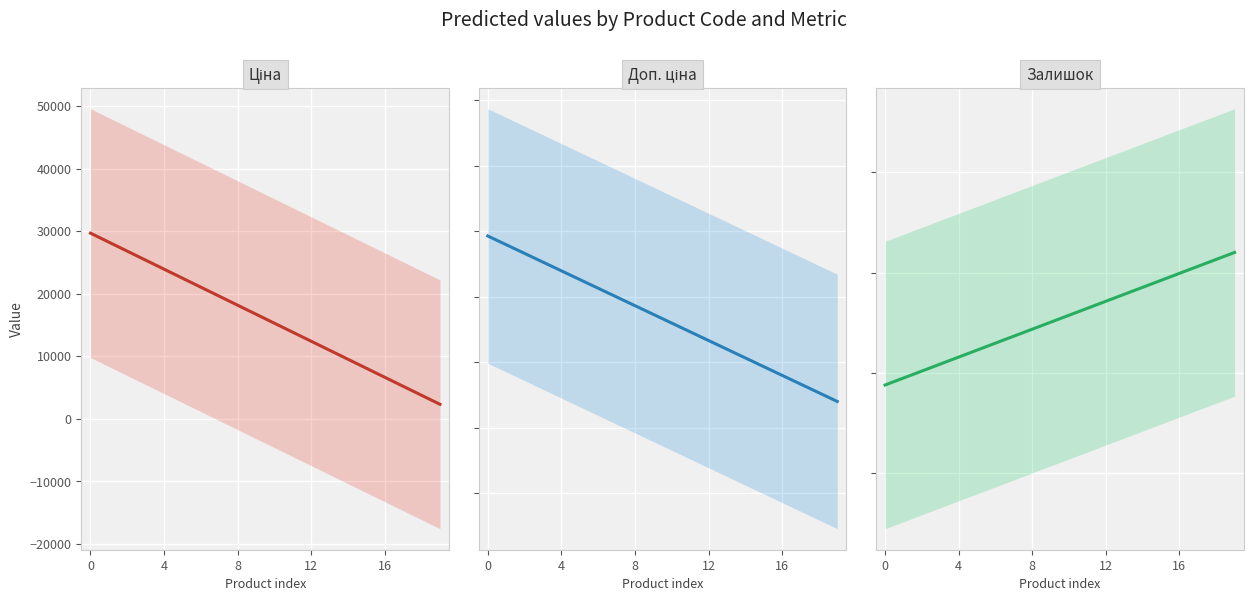

Is it true that Доп. ціна equals 18635.4 at 8?

True